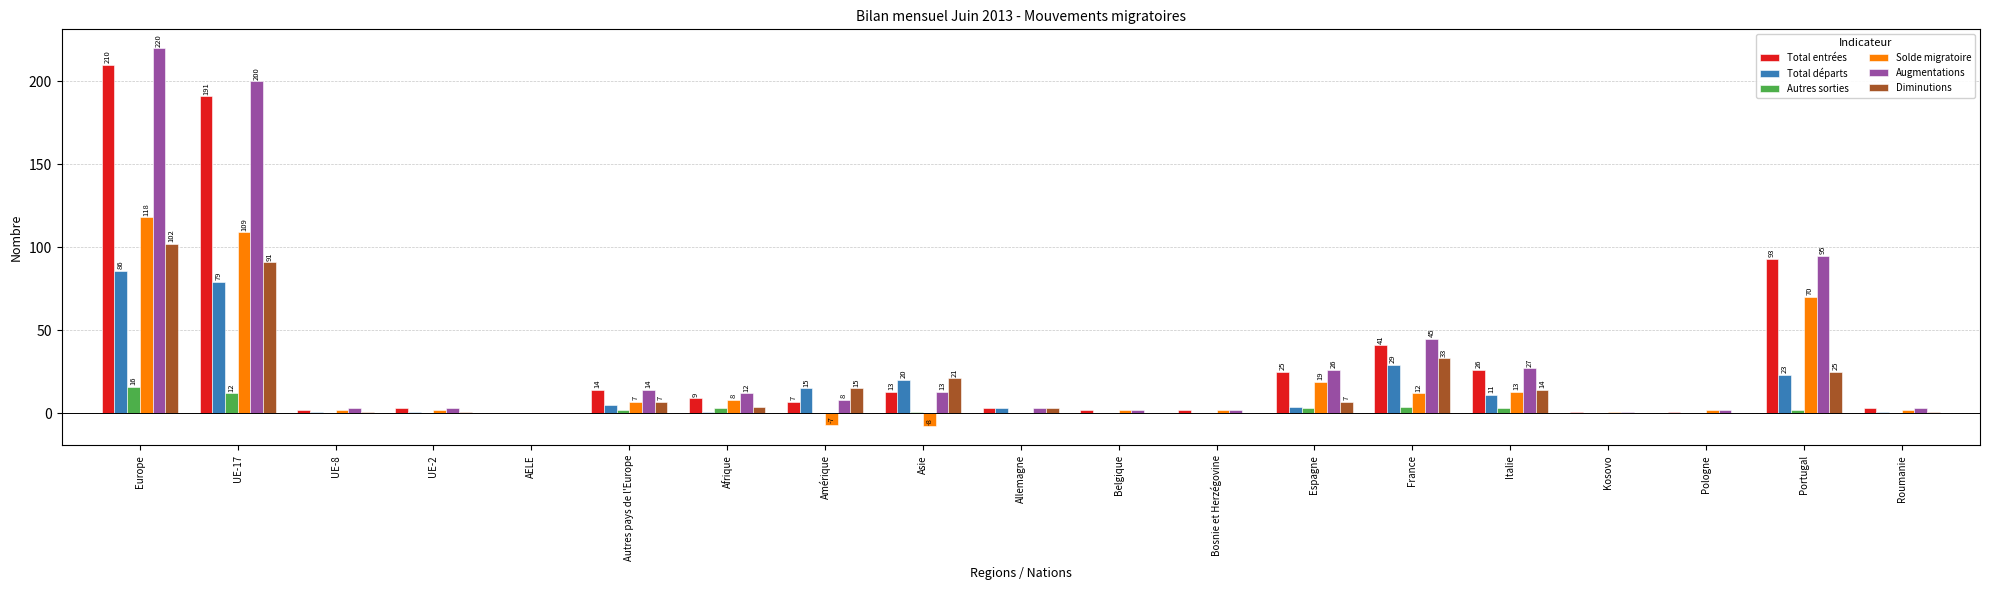

How many series are shown in this chart?

6